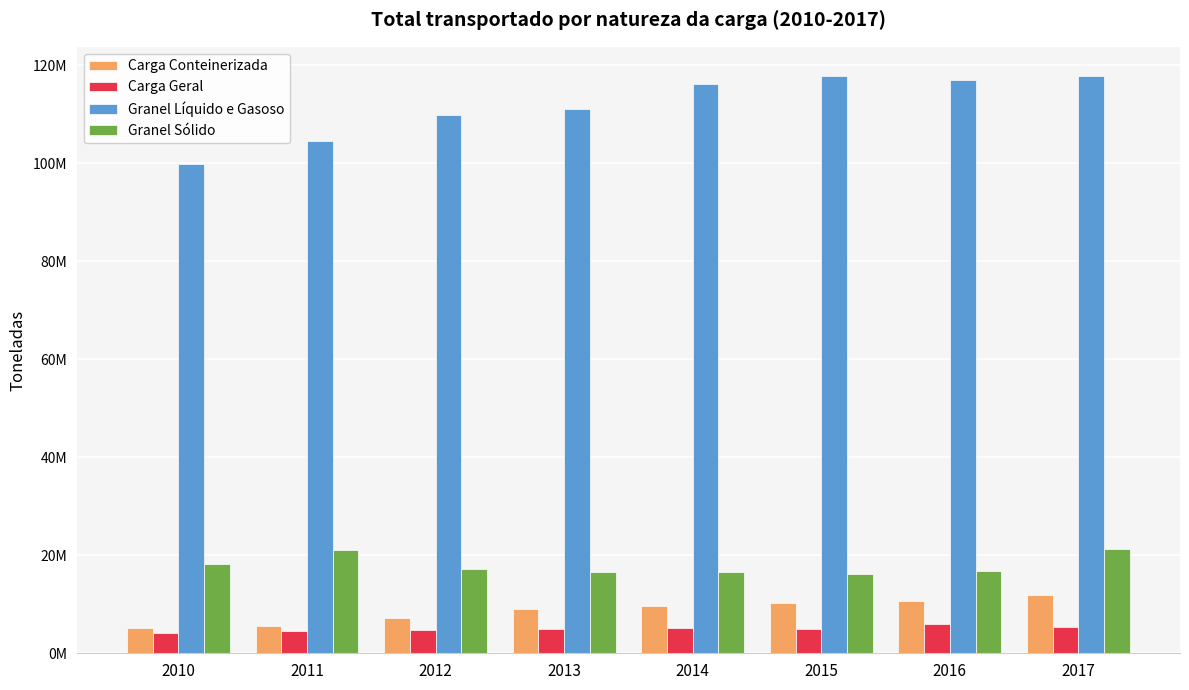

Which series has the largest range (max minus min)?

Granel Líquido e Gasoso